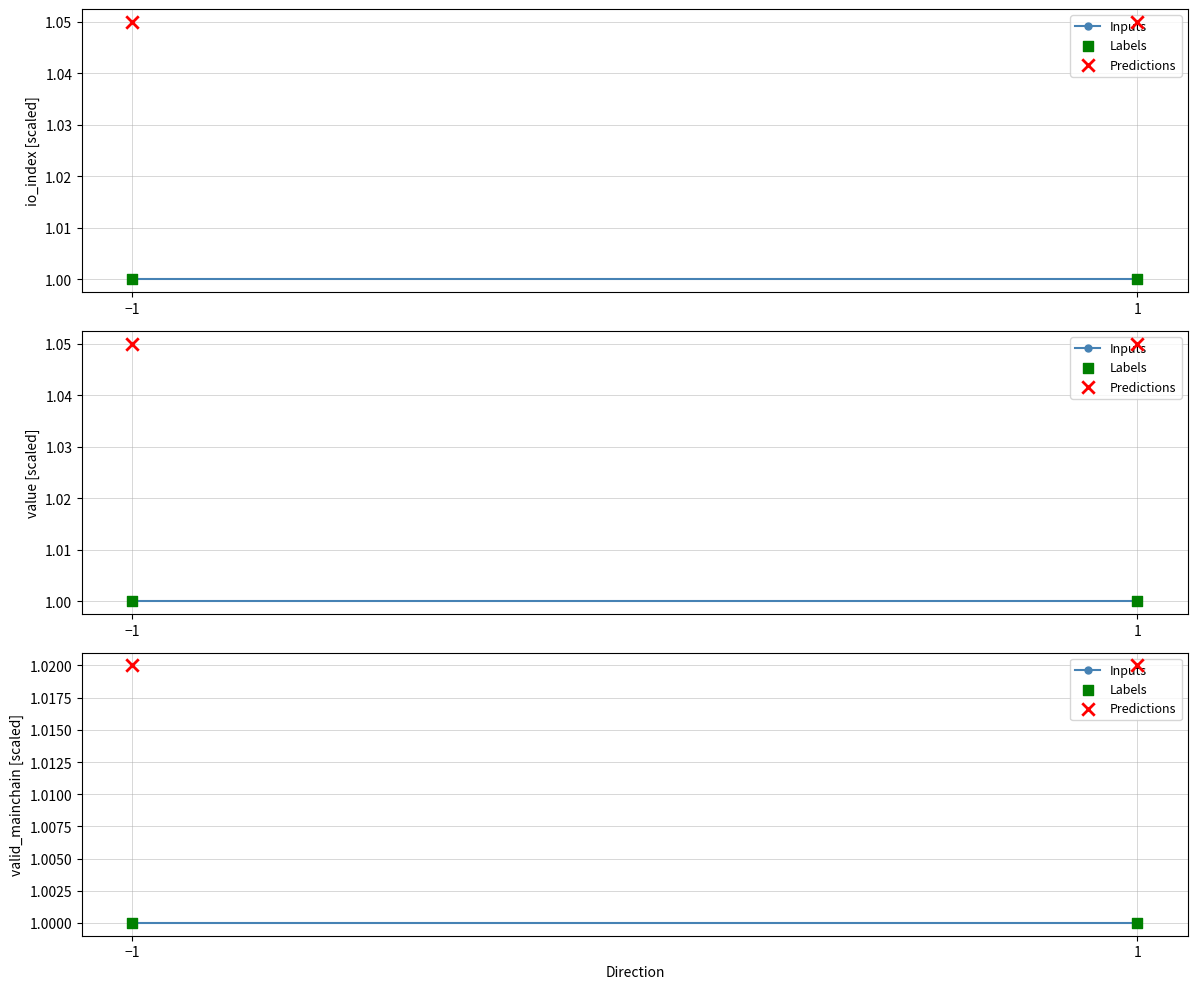

Is the value of Inputs at 1 greater than the value of Labels at −1?

No